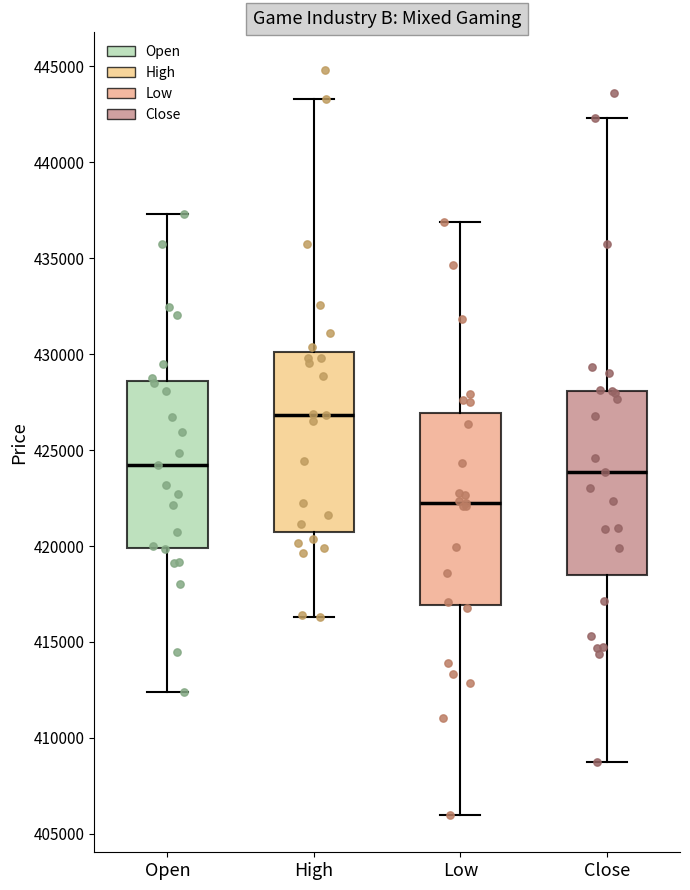

Where is the upper edge of the box for Close on the y-axis? The values are not printed on the chart, so give them approximately, as read against the axis.

428000